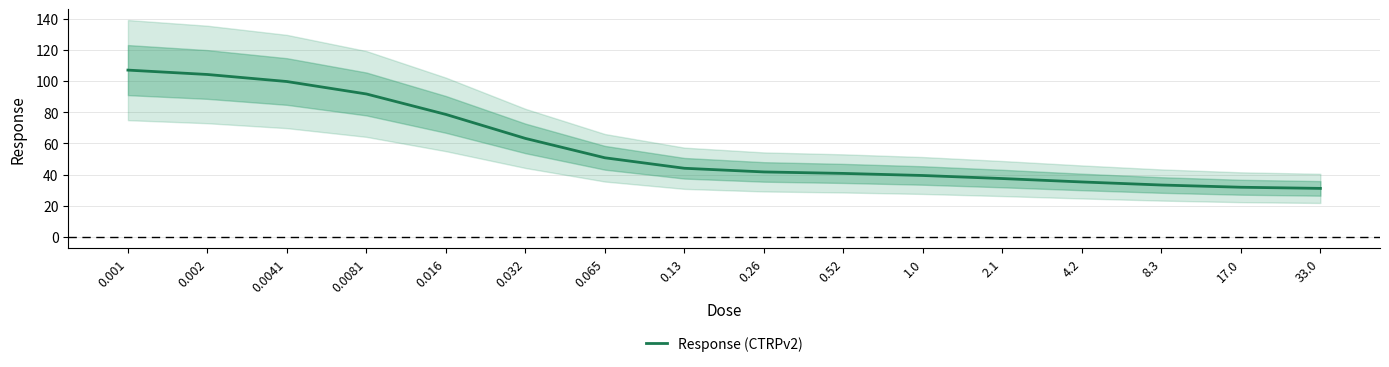

The value at 0.13 is 59.6. True or false?

False